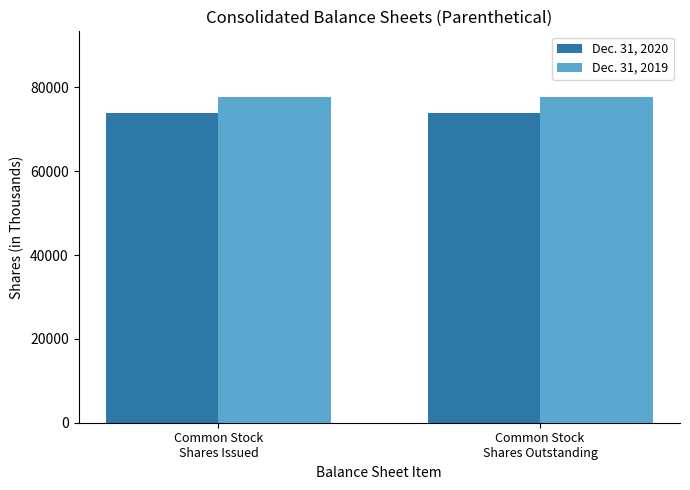

How many bars are there in each group?

2